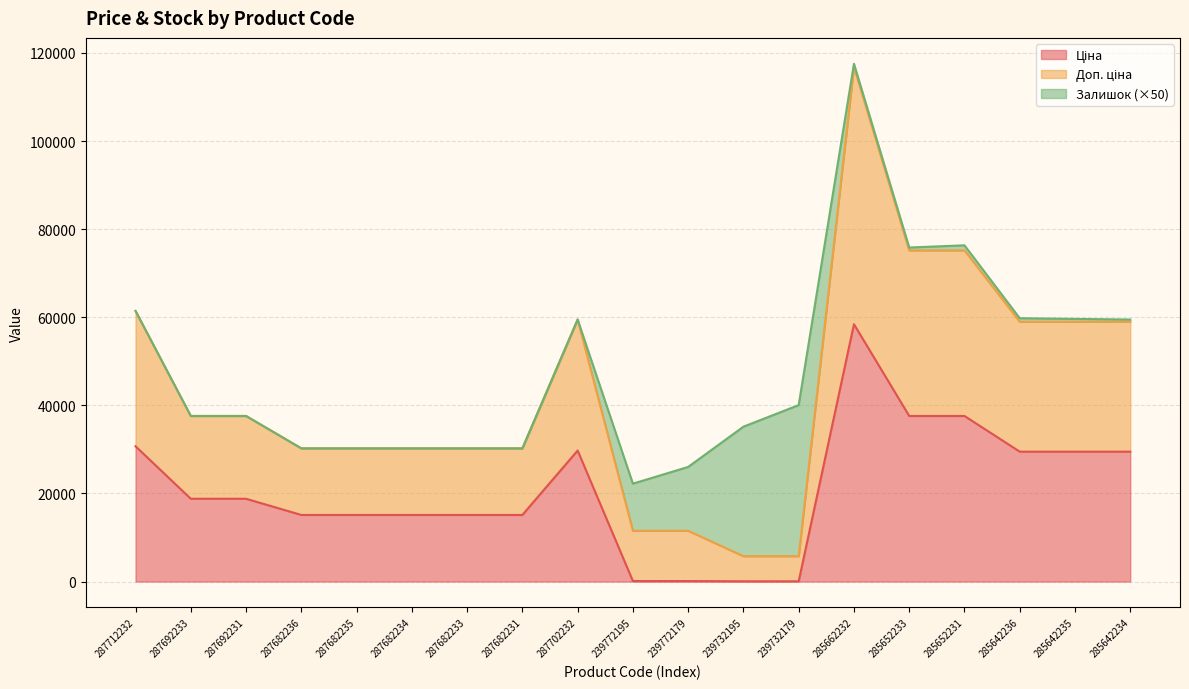

Which label corresponds to the smallest value in the chart?

239732195